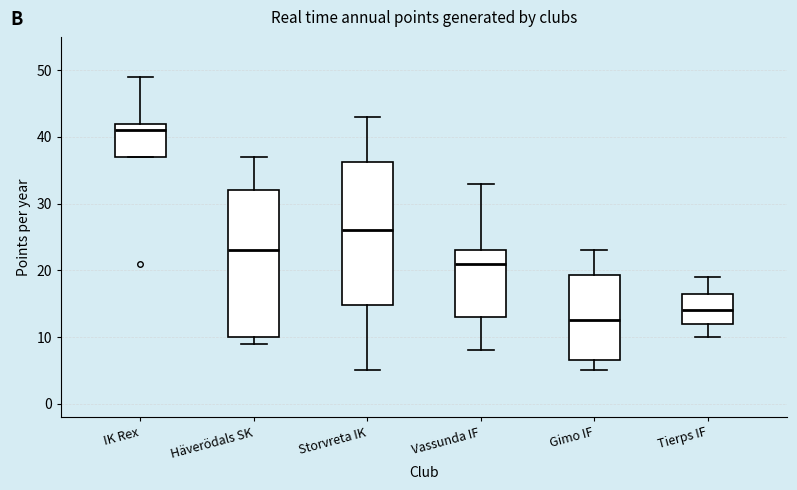

Where is the upper edge of the box for Gimo IF on the y-axis? The values are not printed on the chart, so give them approximately, as read against the axis.

19